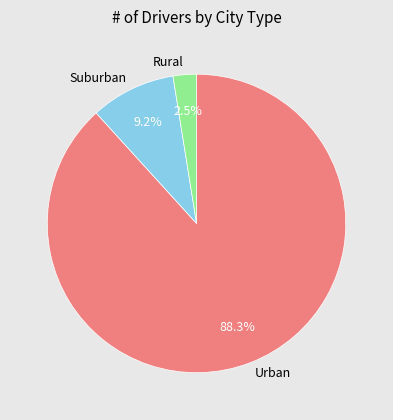

What is the smallest slice in the pie chart?

Rural